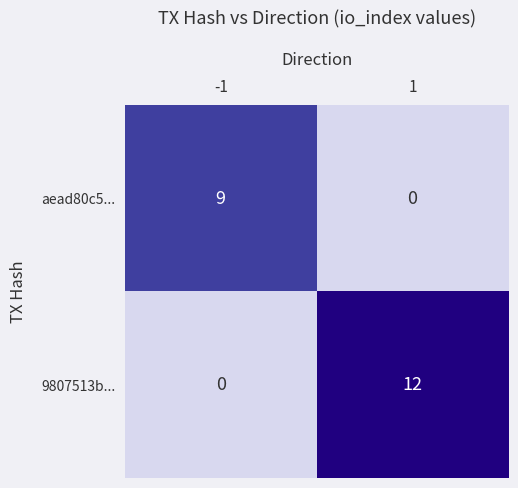

Reading left to right, transcribe all the data shown in this chart.

aead80c5...: 9	0
9807513b...: 0	12